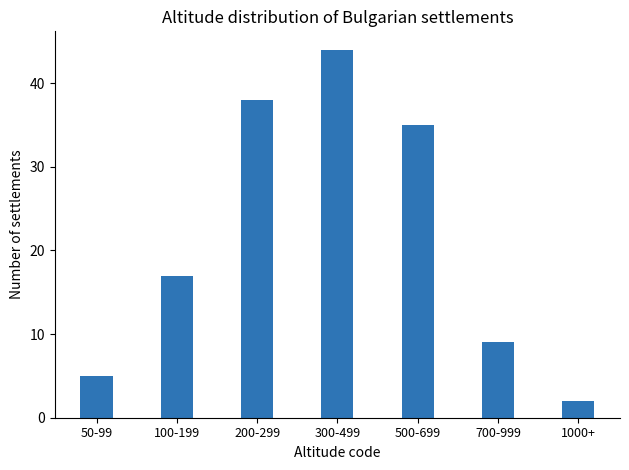

Reading left to right, what are all the values shown in this chart?

50-99=5	100-199=17	200-299=38	300-499=44	500-699=35	700-999=9	1000+=2